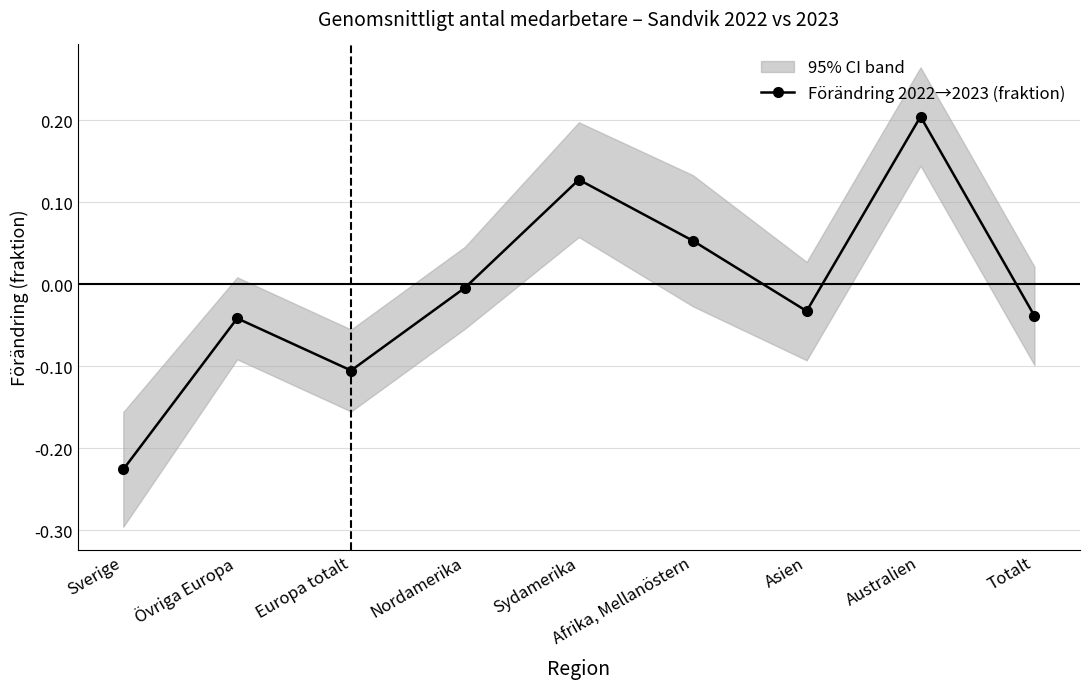

List the labels in order of value, largest first.

Australien, Sydamerika, Afrika, Mellanöstern, Nordamerika, Asien, Totalt, Övriga Europa, Europa totalt, Sverige